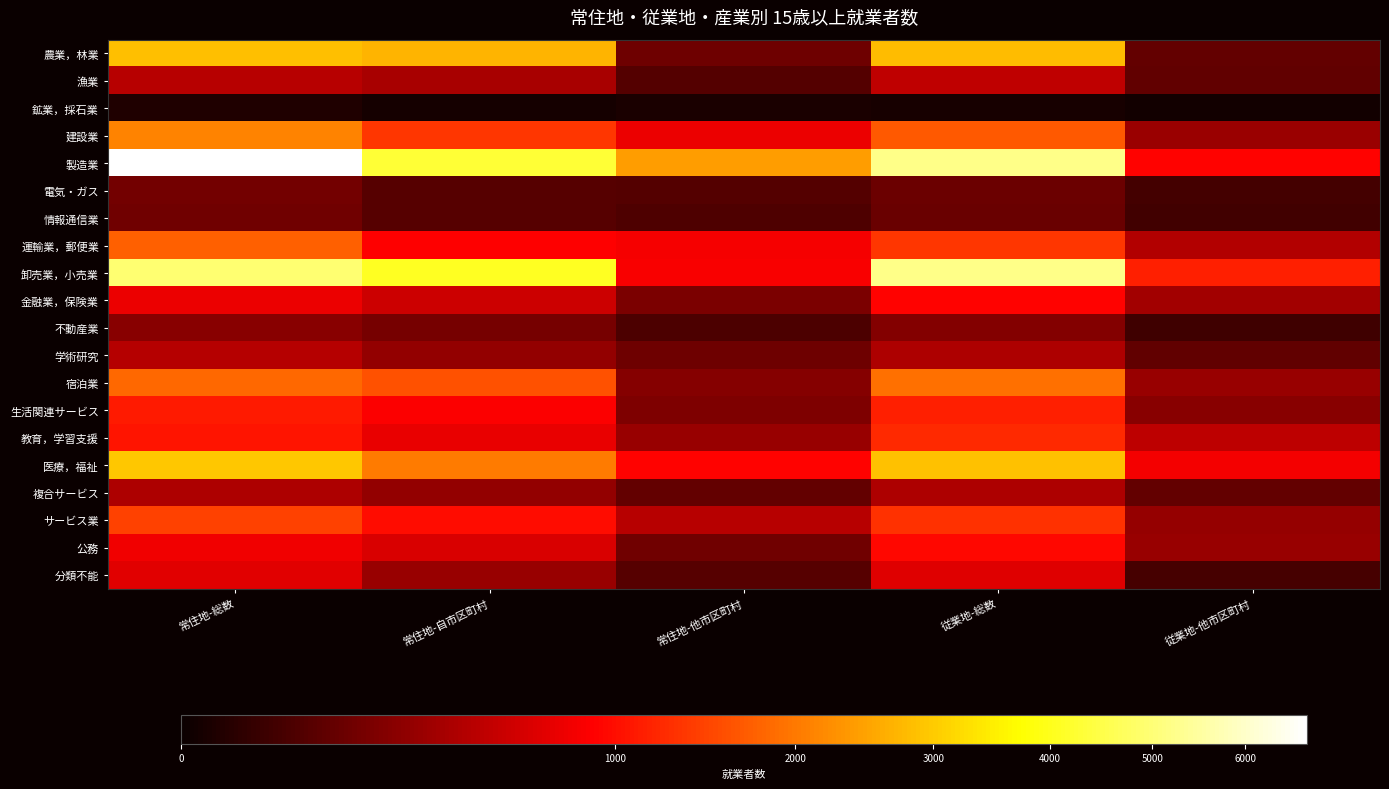

Between 従業地-他市区町村 and 常住地-総数, which is larger?

常住地-総数